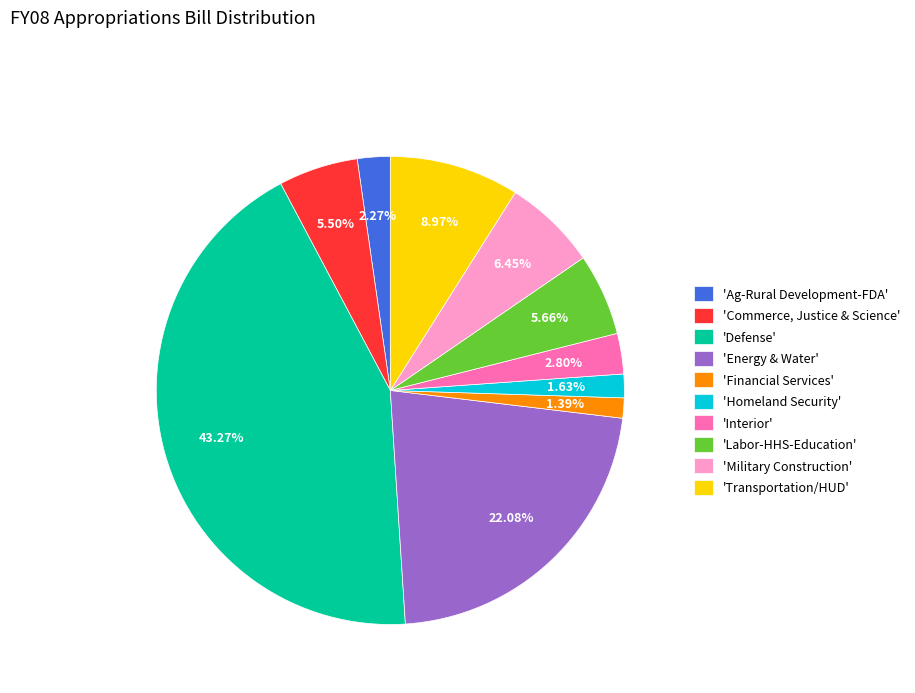

How many segments does this pie chart have?

10